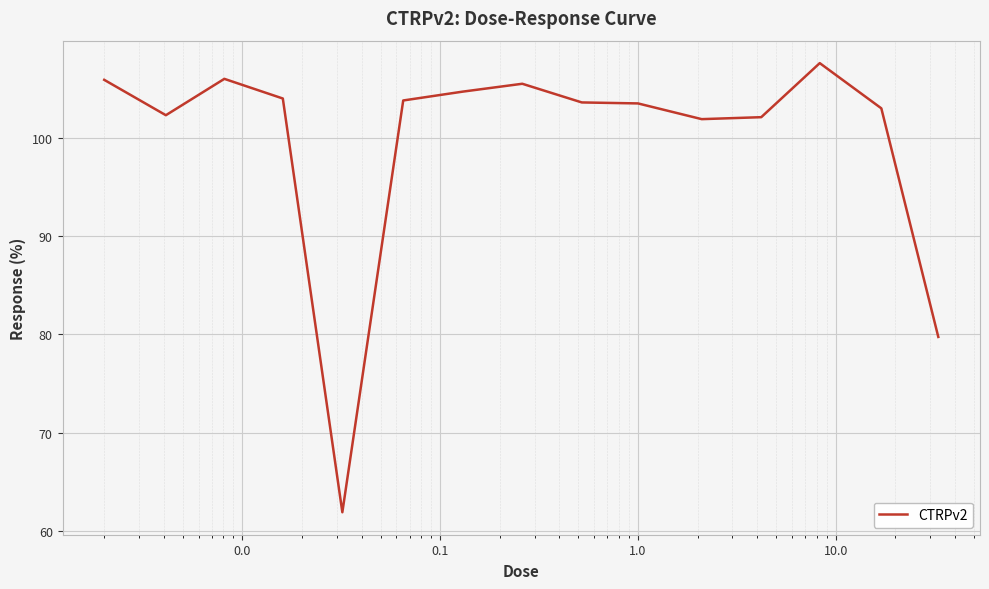

What is the average value?

99.7